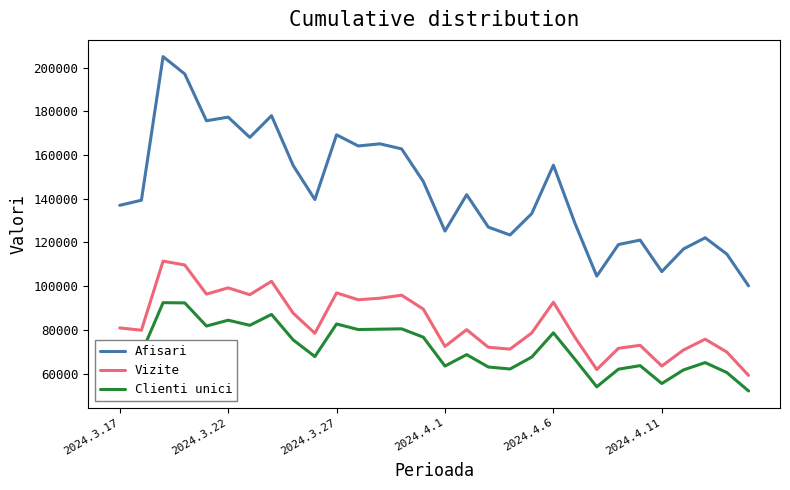

What is the difference between the maximum and minimum values in the Afisari series?

104836